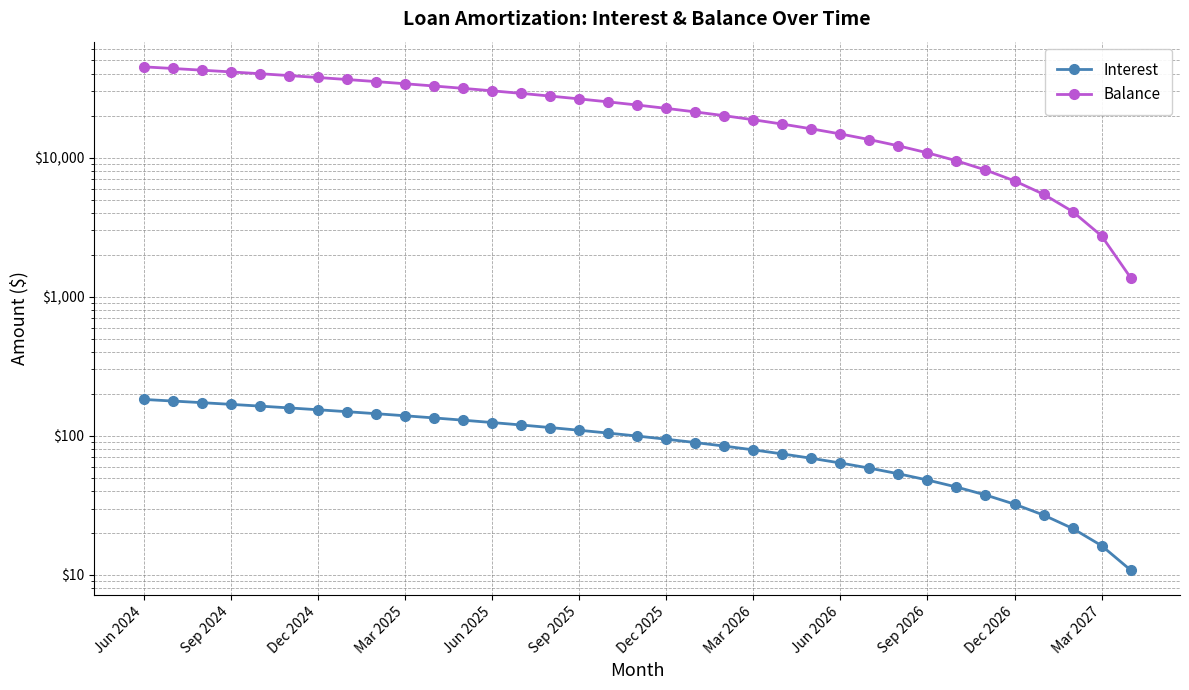

What is the sum of all Interest values?

3452.4